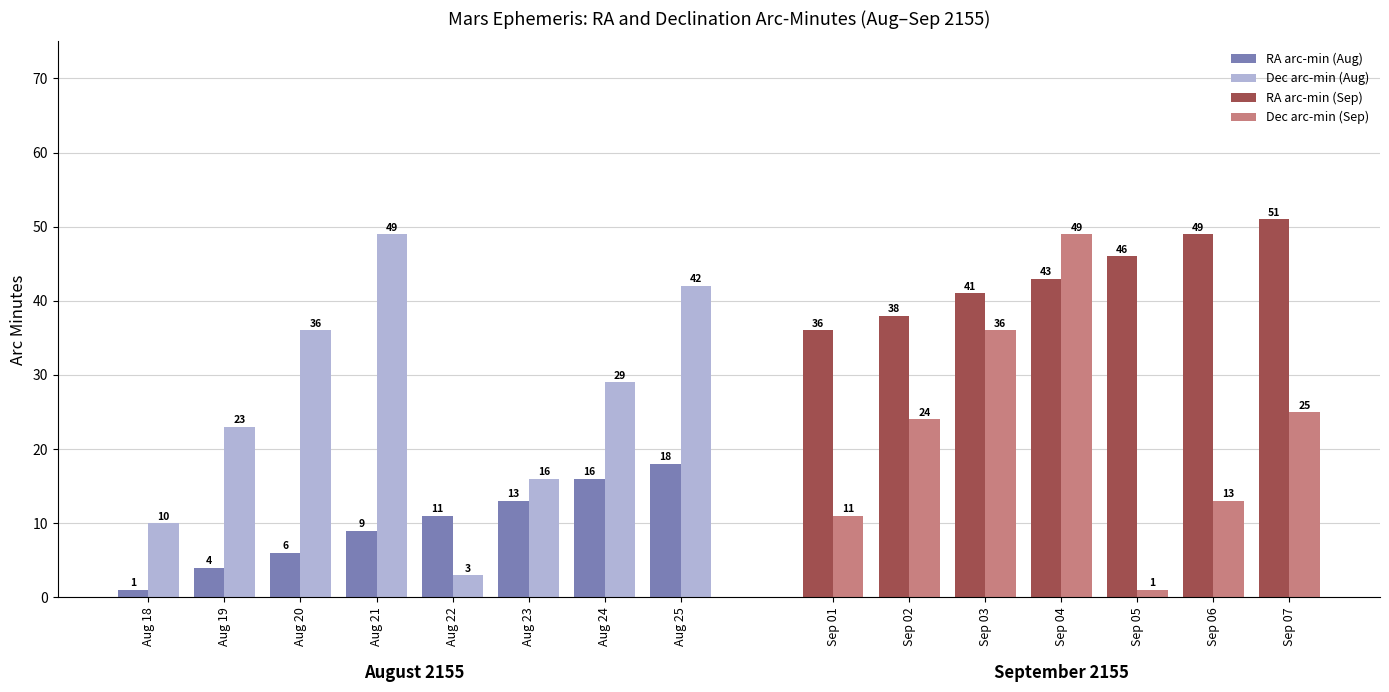

Which series has the largest total across all categories?

RA_min